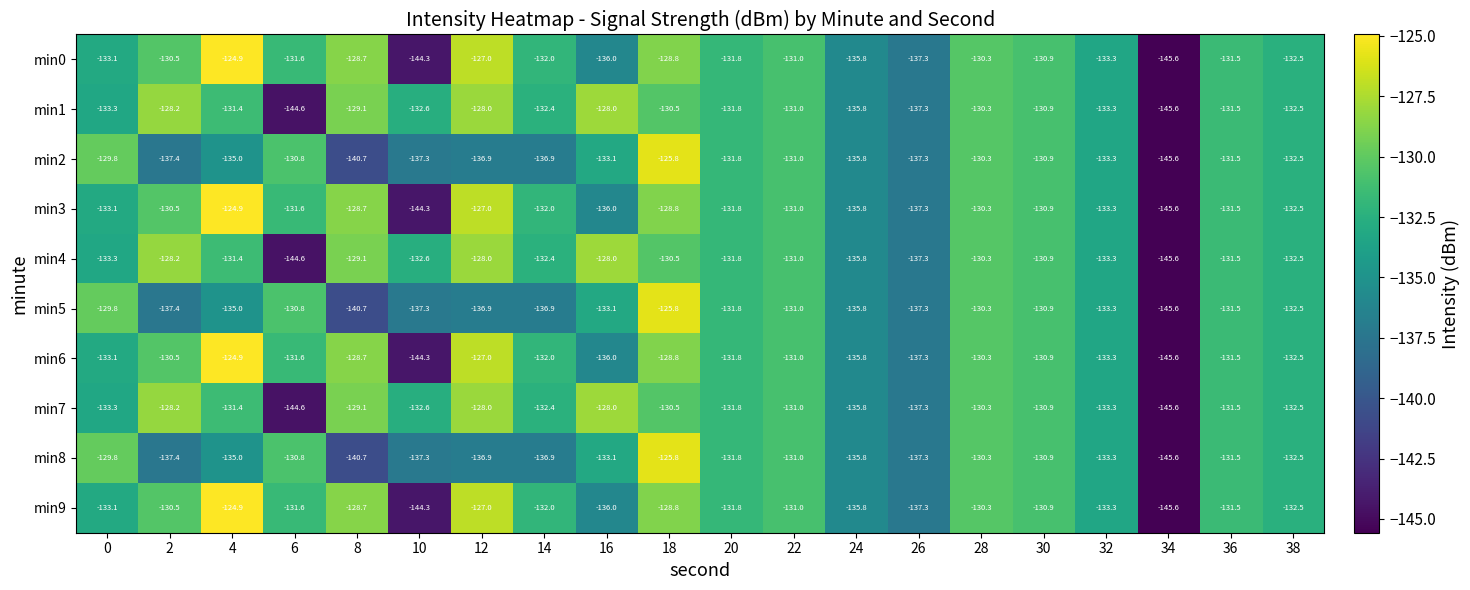

What is the average value of the min2 series?

-134.2